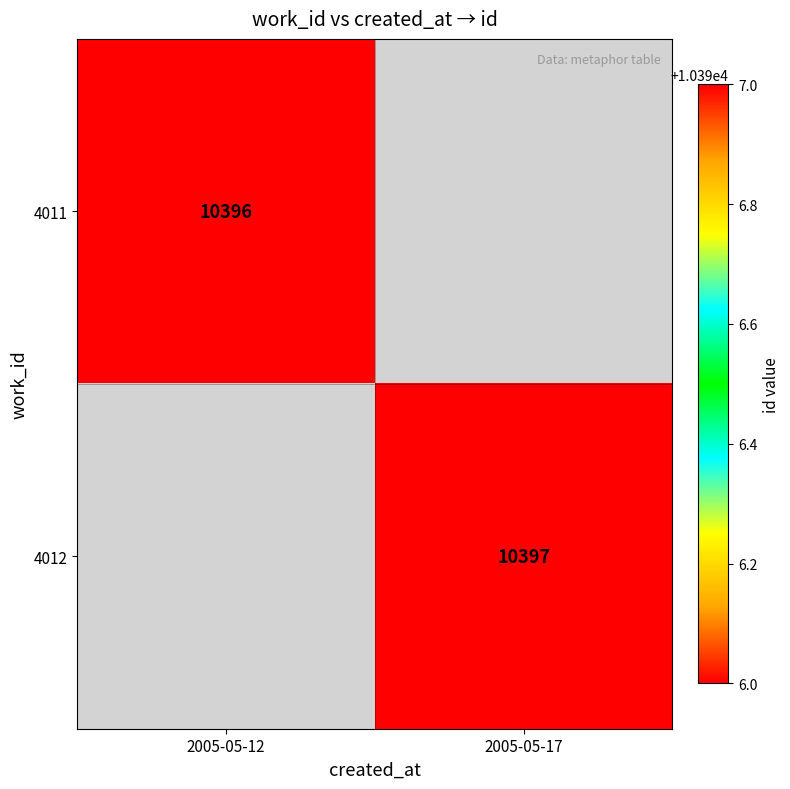

The 4012 series shows 10397 at 2005-05-17. True or false?

True